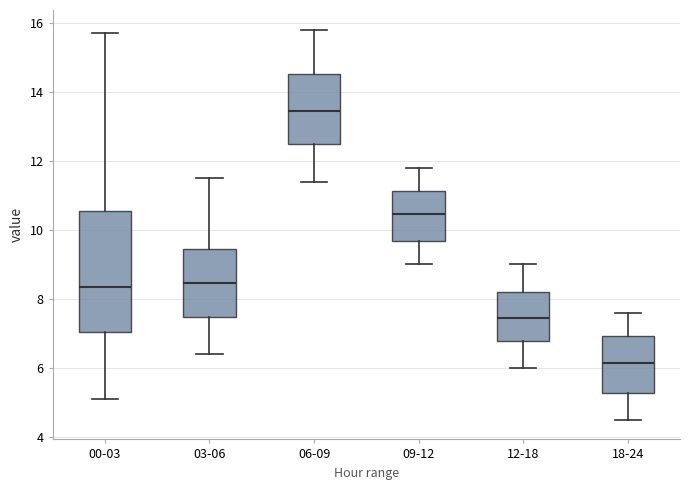

Reading left to right, read every box against the y-axis: the position of its median line, the range the box covers, and the ends of its whiskers. The values are not printed on the chart, so give them approximately, as read against the axis.

00-03: median 8.4, box 7.0 to 10.6, whiskers 5.2 to 15.8
03-06: median 8.4, box 7.4 to 9.4, whiskers 6.4 to 11.6
06-09: median 13.4, box 12.4 to 14.6, whiskers 11.4 to 15.8
09-12: median 10.4, box 9.6 to 11.2, whiskers 9.0 to 11.8
12-18: median 7.4, box 6.8 to 8.2, whiskers 6.0 to 9.0
18-24: median 6.2, box 5.2 to 7.0, whiskers 4.6 to 7.6